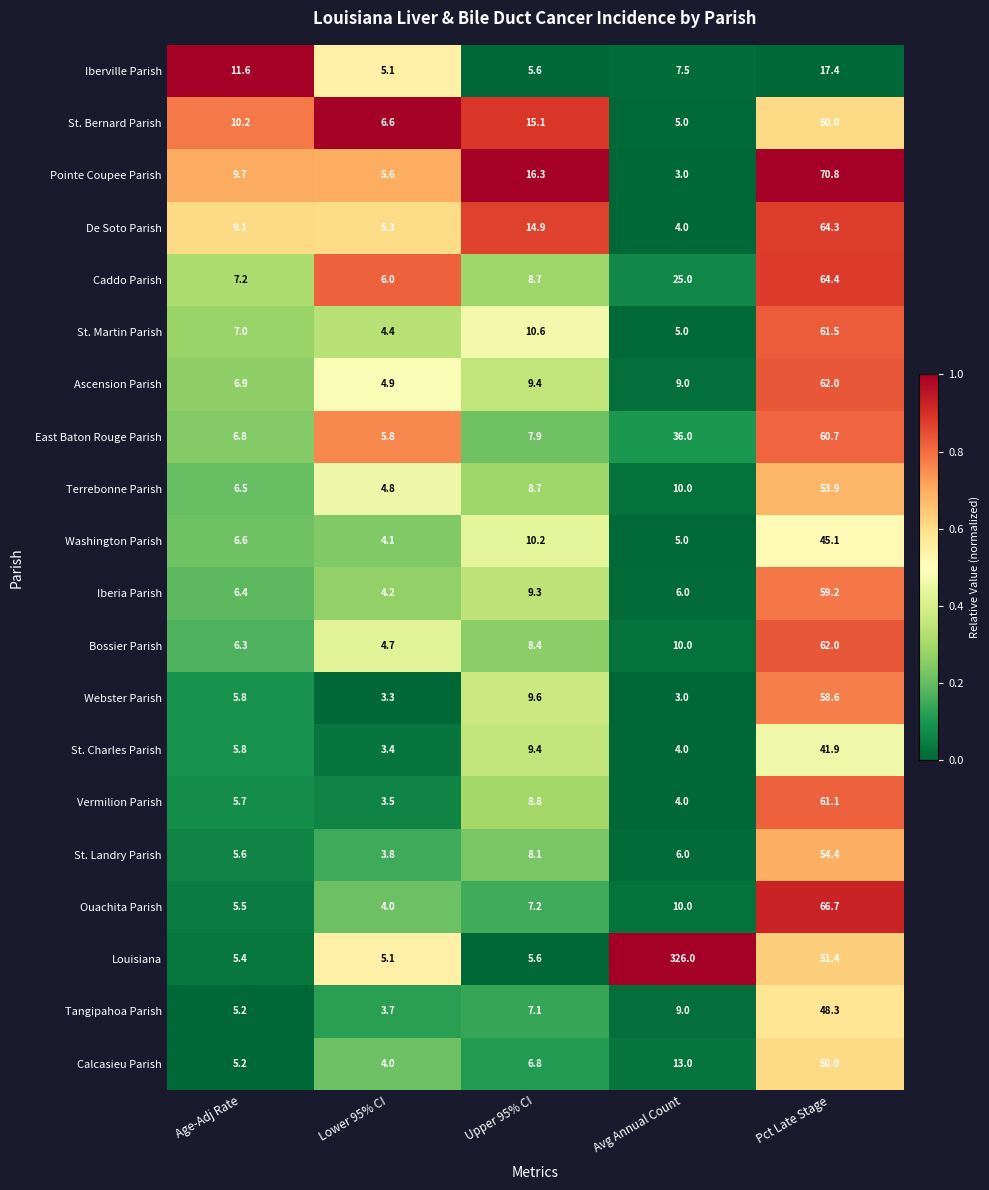

What is the total value across all series at Pct Late Stage?

1103.7